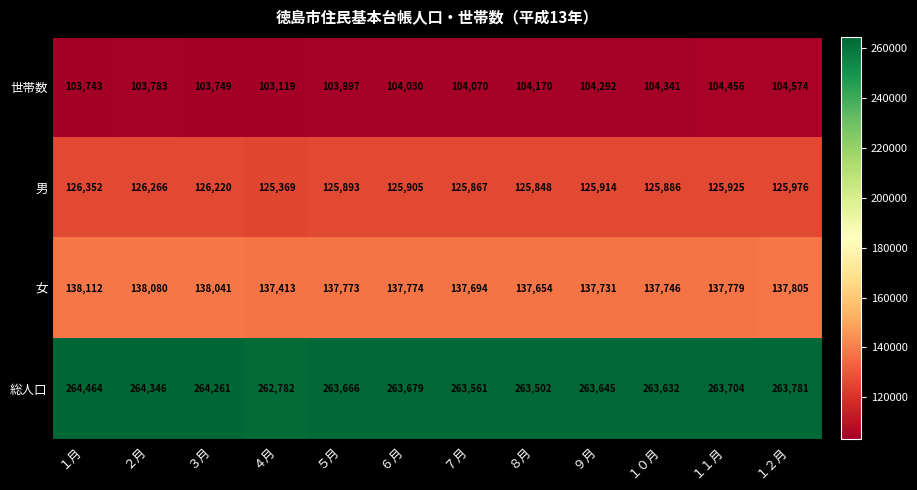

Which series has the largest total across all categories?

総人口